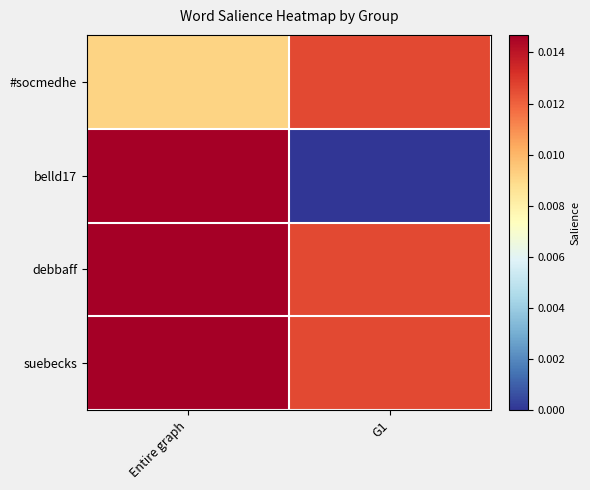

Which label corresponds to the smallest value in the chart?

G1